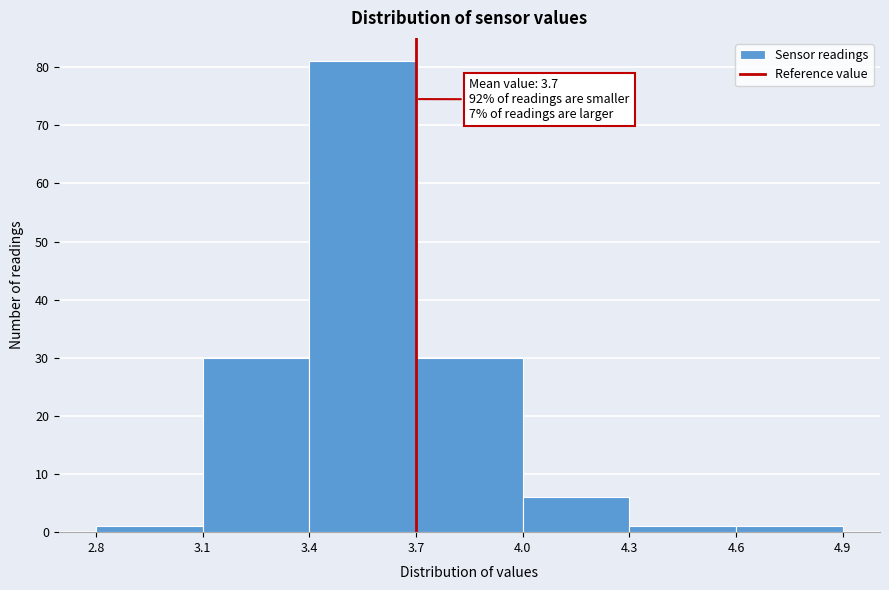

Which range on the x-axis has the tallest bar?

3.4 to 3.7